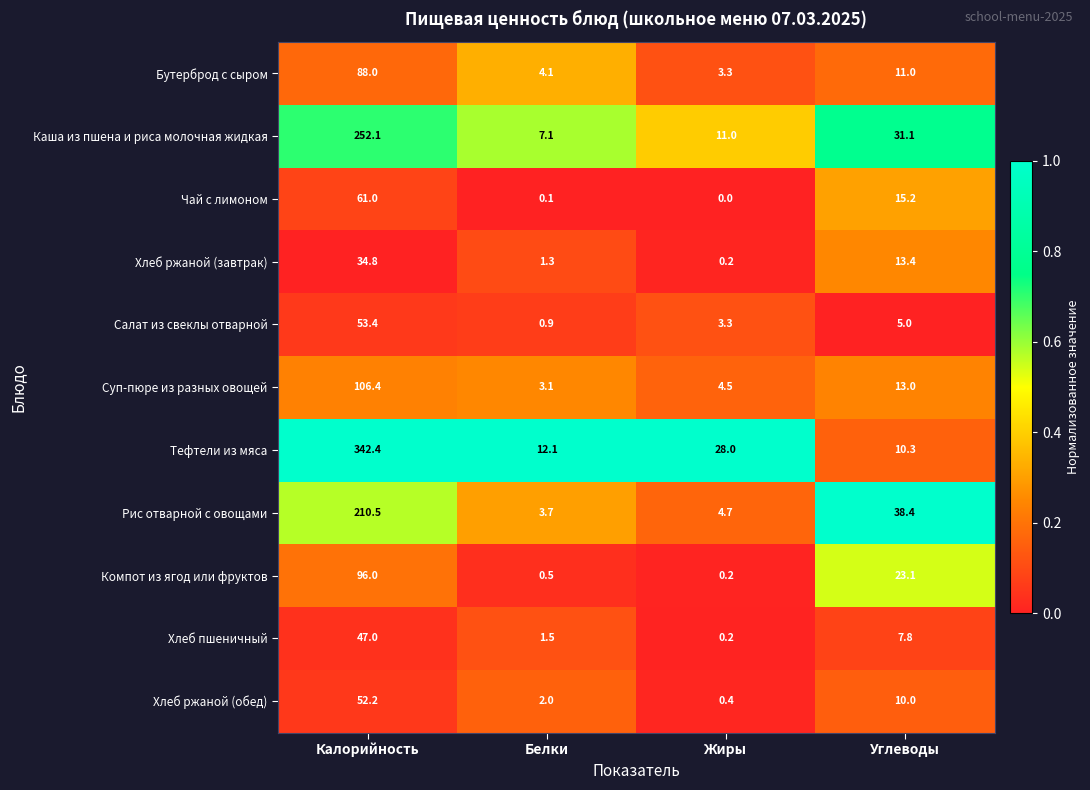

What value does the Хлеб пшеничный series have at Белки?

1.5